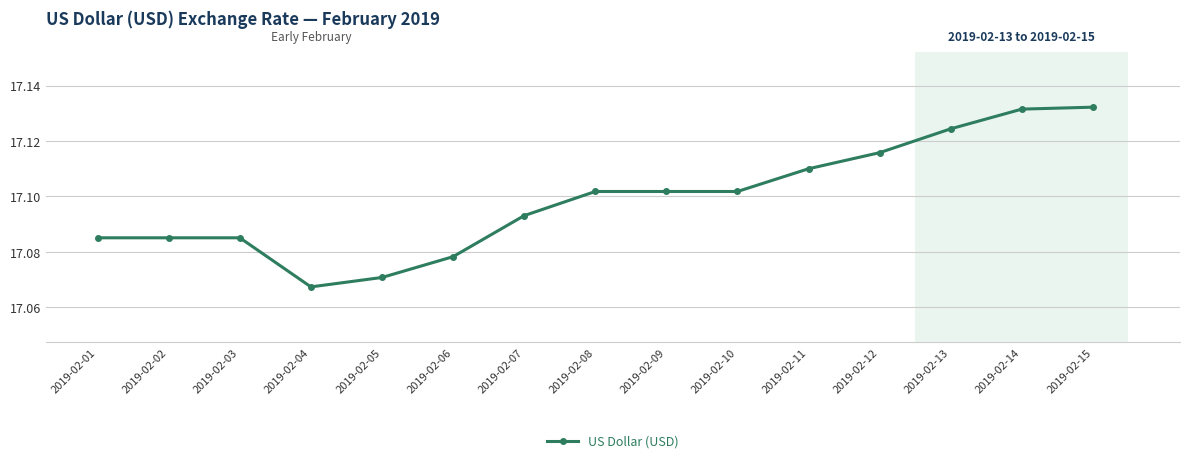

Which has a higher value, 2019-02-15 or 2019-02-13?

2019-02-15